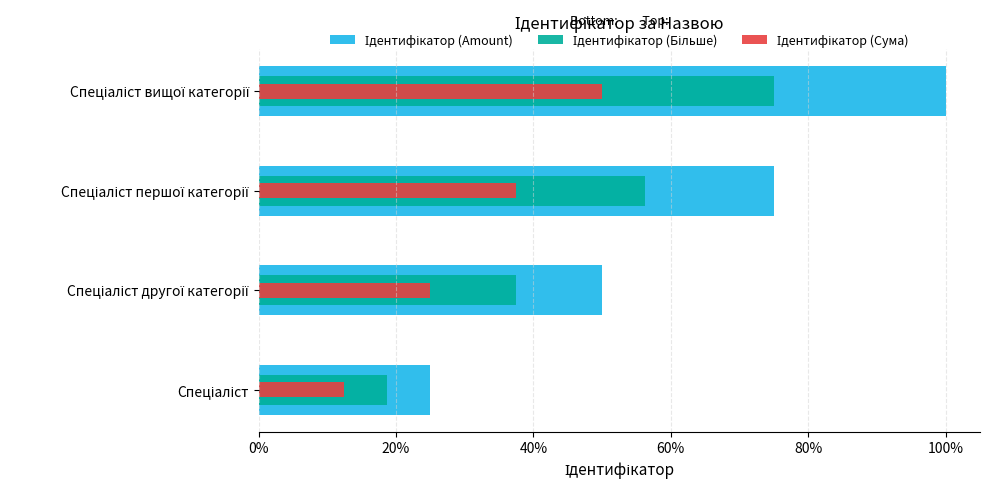

Reading right to left, transcribe all the data shown in this chart.

Ідентифікатор (Amount): 1.0	0.8	0.5	0.2
Ідентифікатор (Більше): 0.8	0.6	0.4	0.2
Ідентифікатор (Сума): 0.5	0.4	0.2	0.1